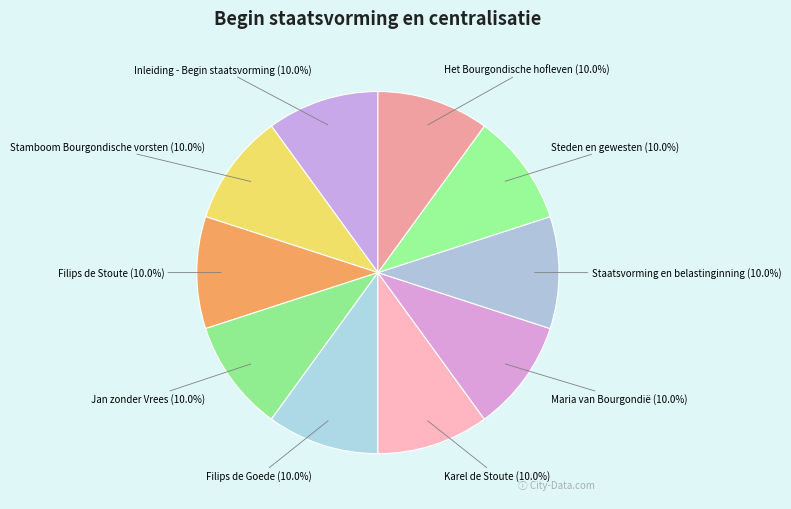

Rank the categories by value from lowest to highest.

Inleiding - Begin staatsvorming, Stamboom Bourgondische vorsten, Filips de Stoute, Jan zonder Vrees, Filips de Goede, Karel de Stoute, Maria van Bourgondië, Staatsvorming en belastinginning, Steden en gewesten, Het Bourgondische hofleven